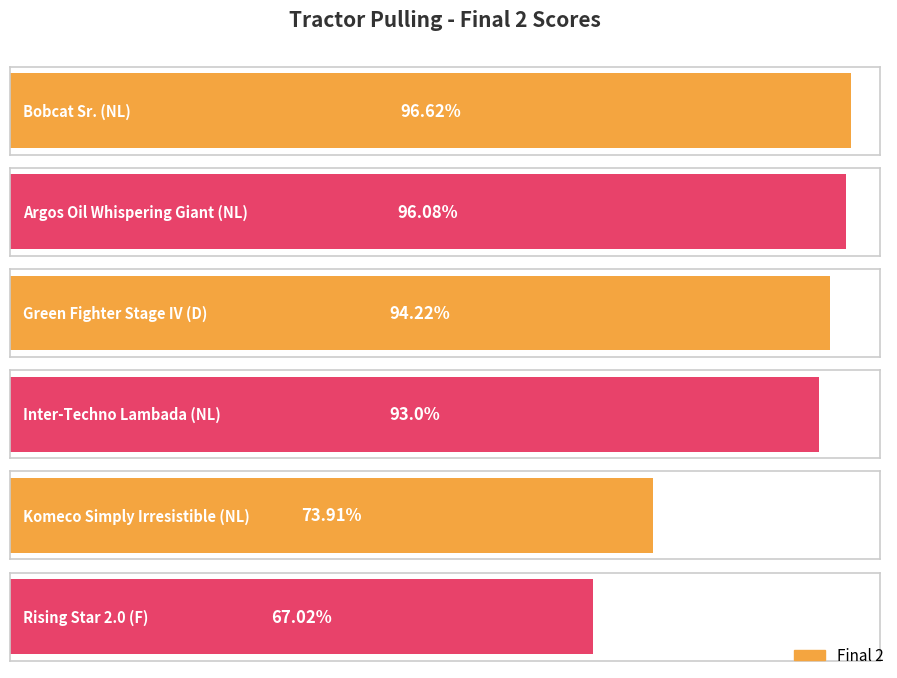

At which label does the data first exceed 94?

Bobcat Sr. (NL)